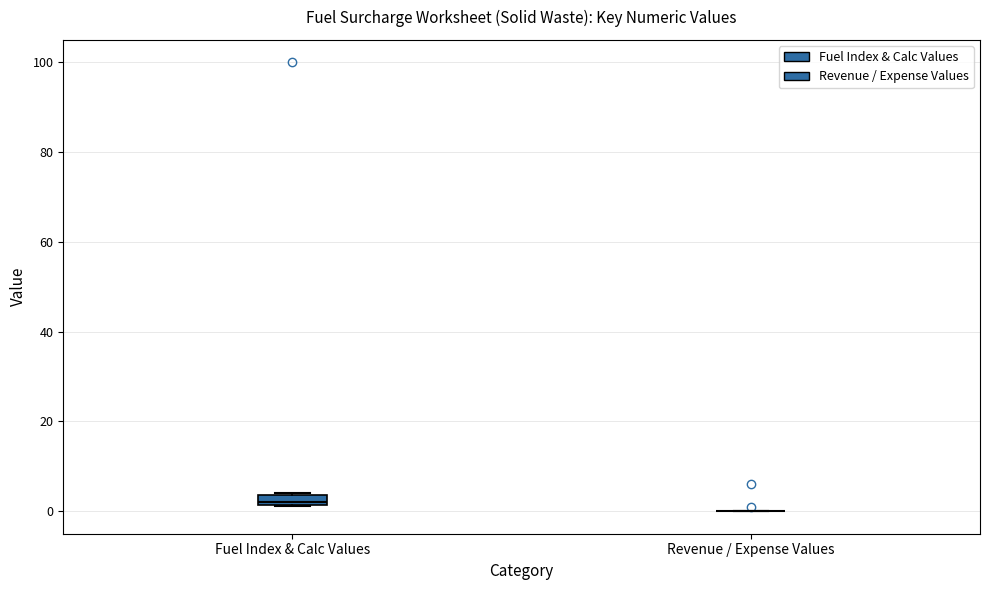

Which box is the tallest, from its lower edge to its upper edge?

Fuel Index & Calc Values